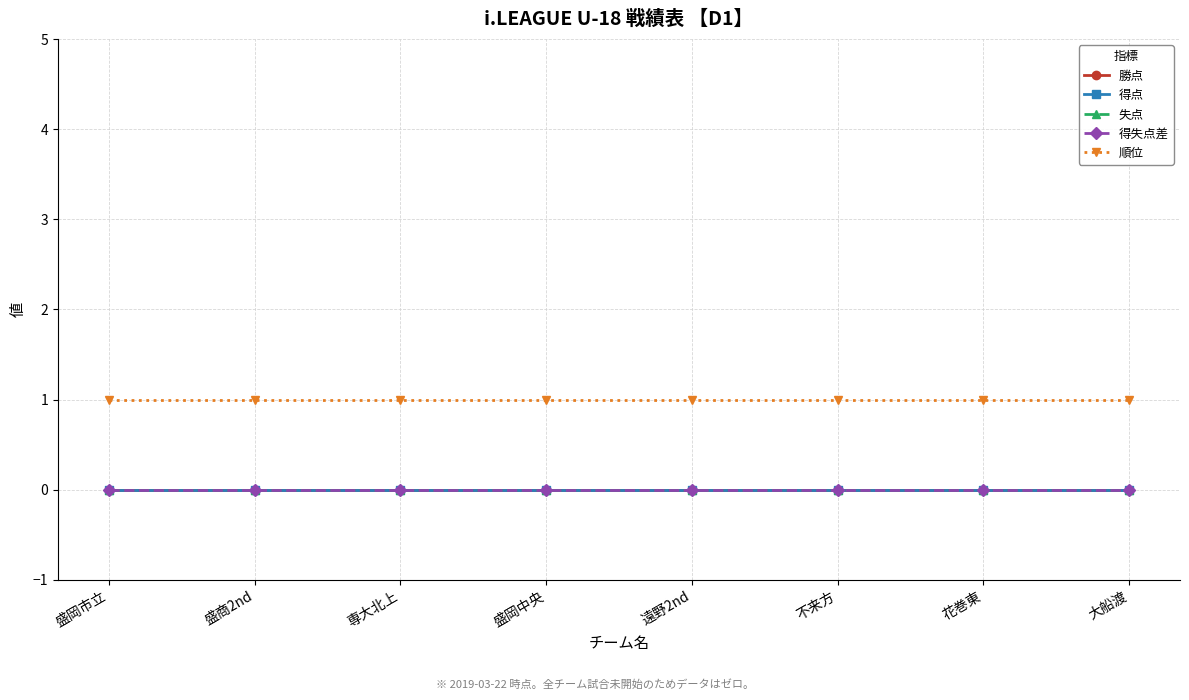

True or false: 失点 and 得失点差 cross at least once.

False